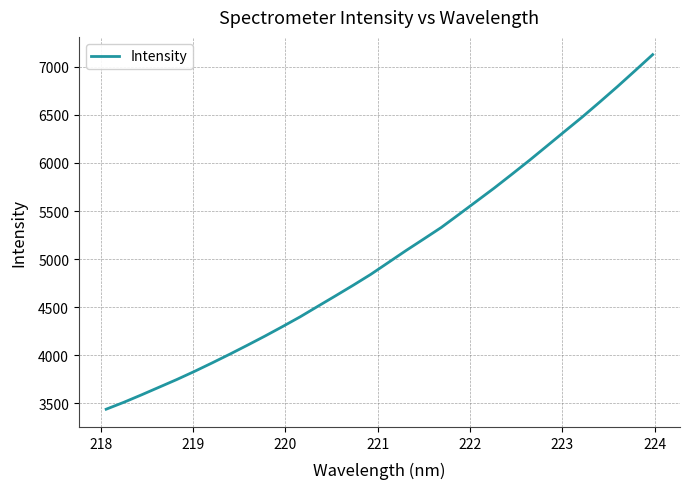

What is the greatest value displayed?

7125.8